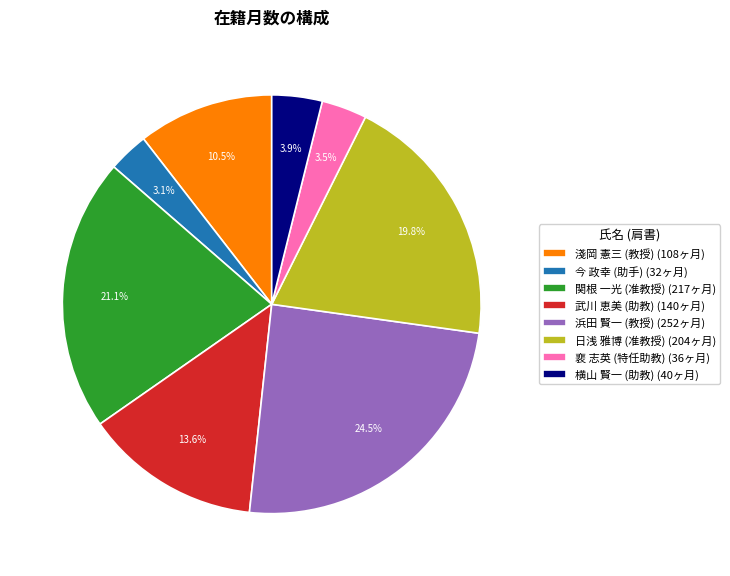

Do 今 政幸 (助手) (32ヶ月) and 武川 恵美 (助教) (140ヶ月) together represent more than half of the pie?

No